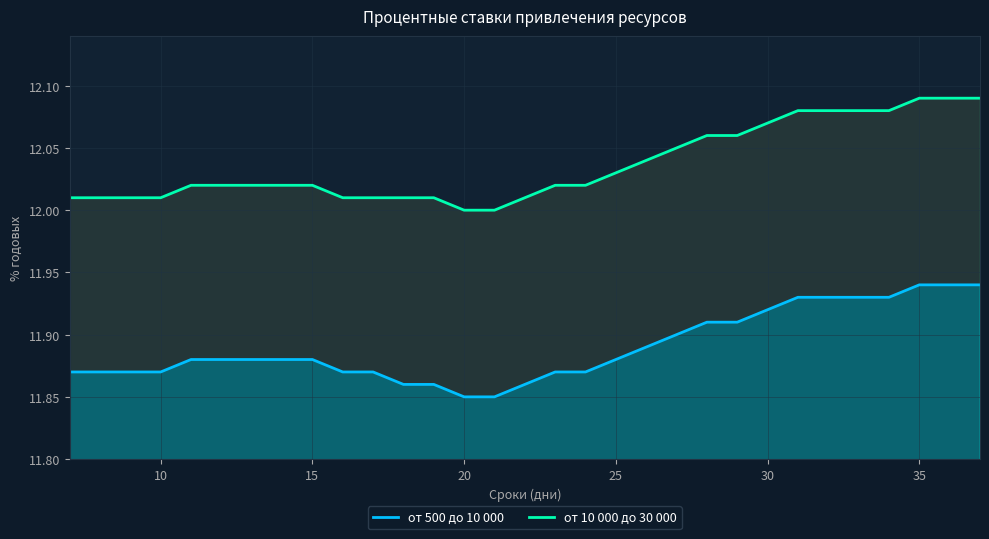

True or false: от 500 до 10 000 and от 10 000 до 30 000 cross at least once.

False